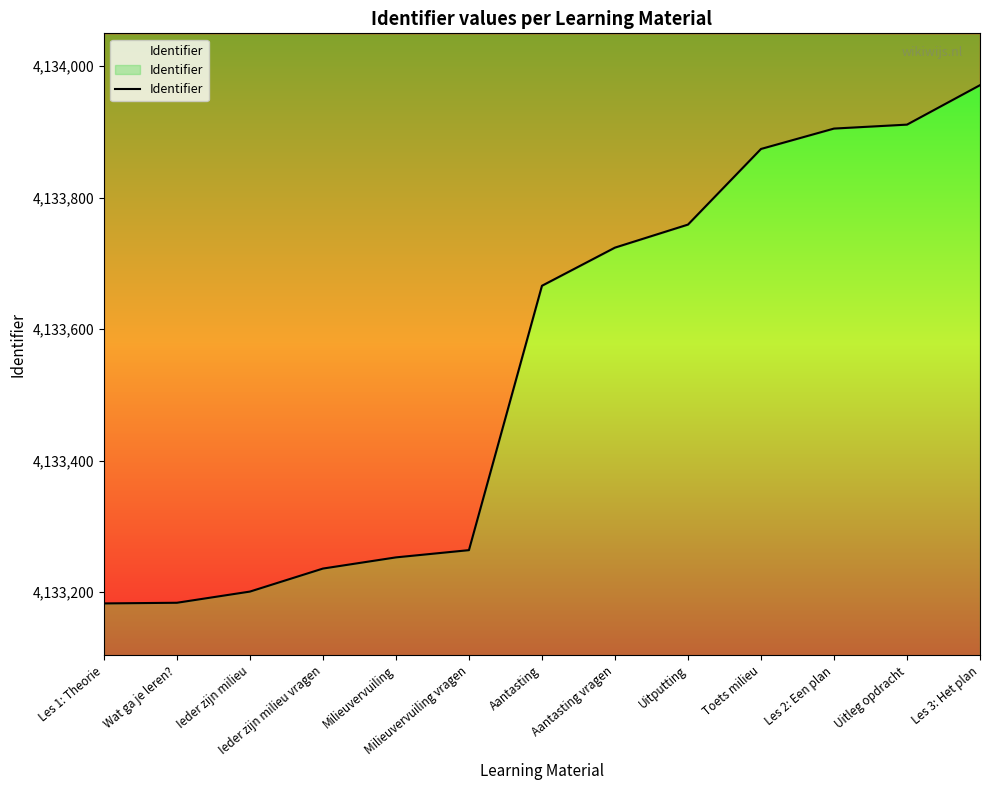

True or false: the data shows 1671622 at Aantasting vragen.

False